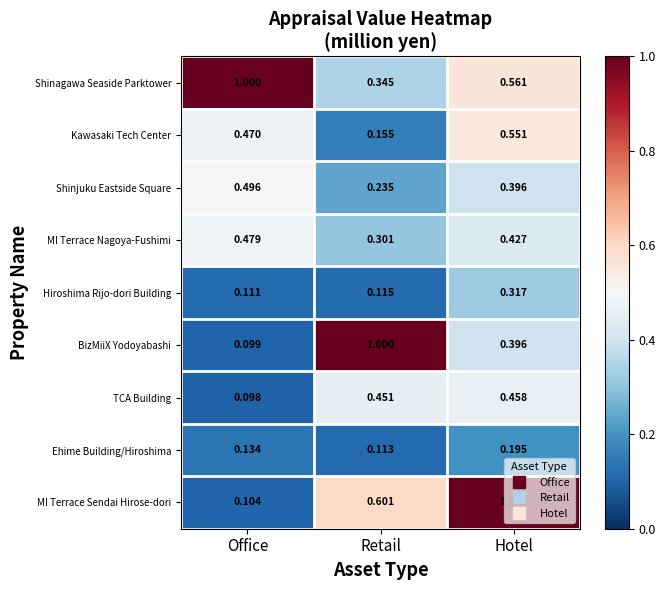

At which label is TCA Building closest to 0?

Office